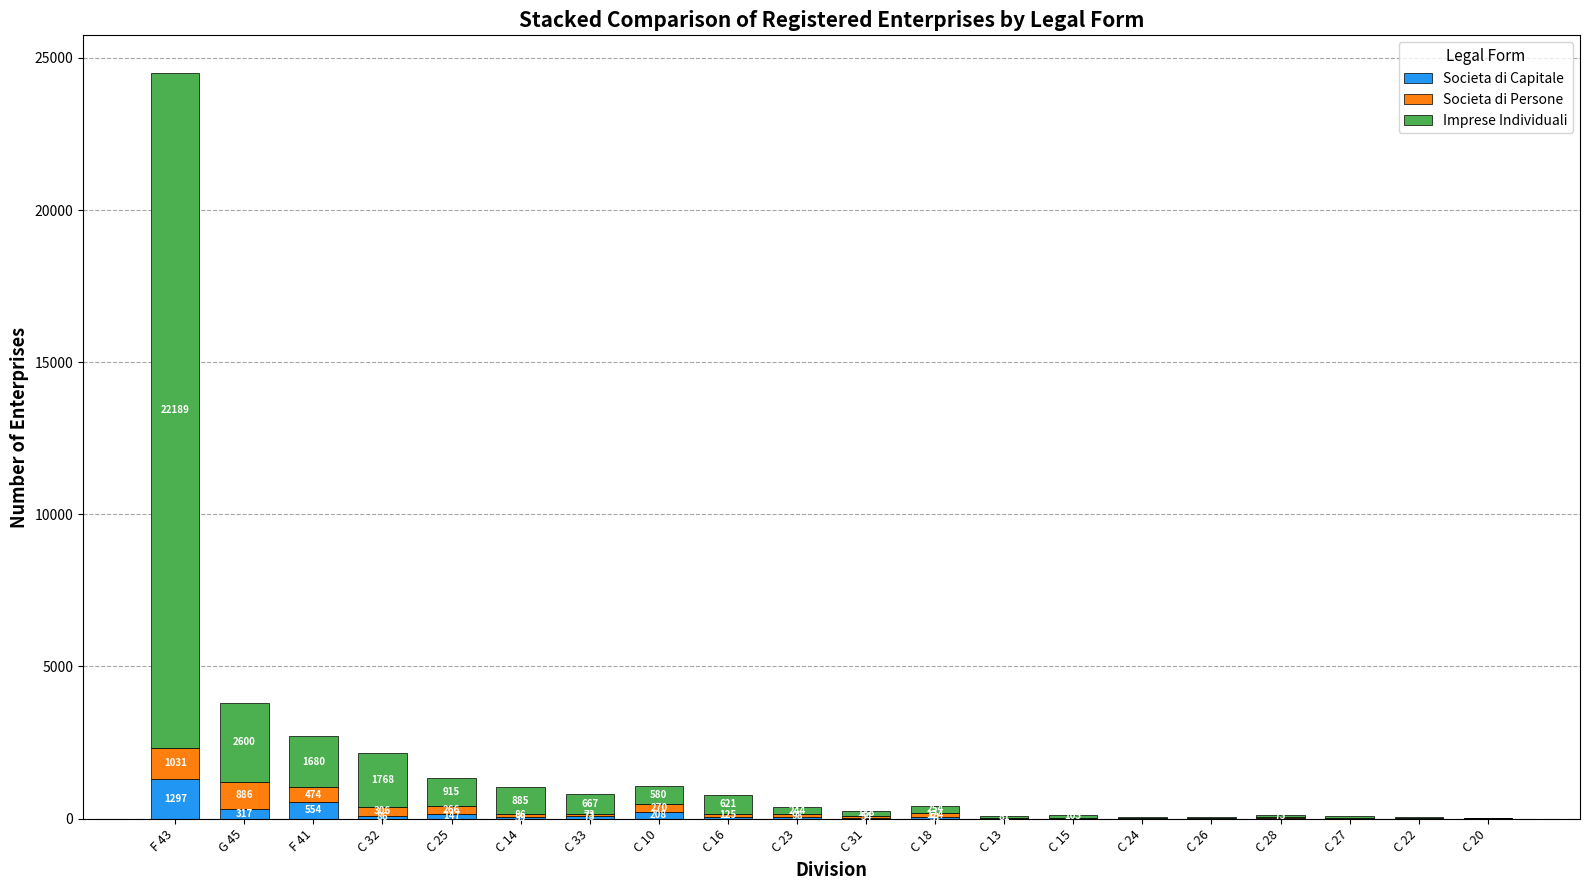

Reading left to right, list the values for the Societa di Capitale series.

F 43=1297	G 45=317	F 41=554	C 32=86	C 25=147	C 14=59	C 33=73	C 10=208	C 16=41	C 23=37	C 31=21	C 18=51	C 13=10	C 15=6	C 24=3	C 26=11	C 28=14	C 27=12	C 22=8	C 20=7